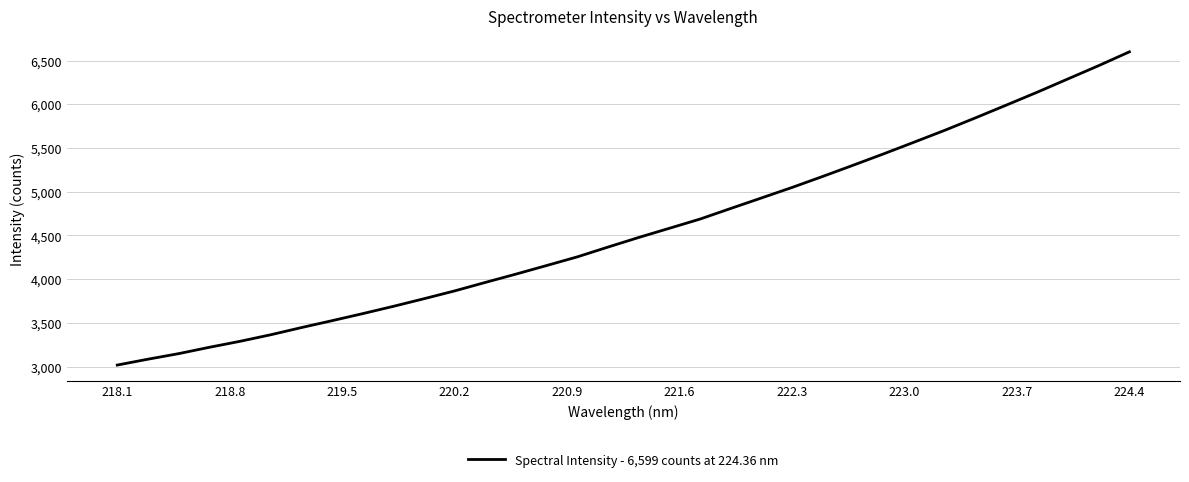

What is the greatest value displayed?

6599.6